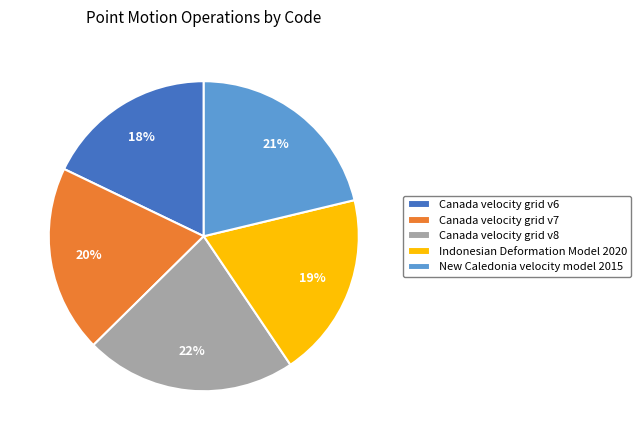

Do Indonesian Deformation Model 2020 and New Caledonia velocity model 2015 together represent more than half of the pie?

No